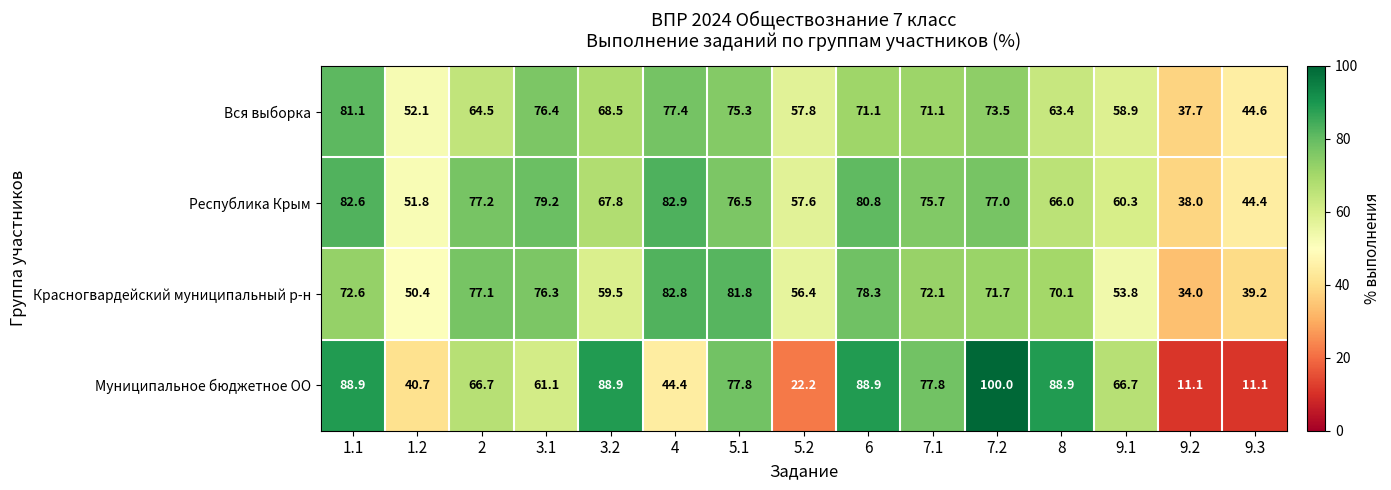

At which category is the sum across all series the highest?

1.1